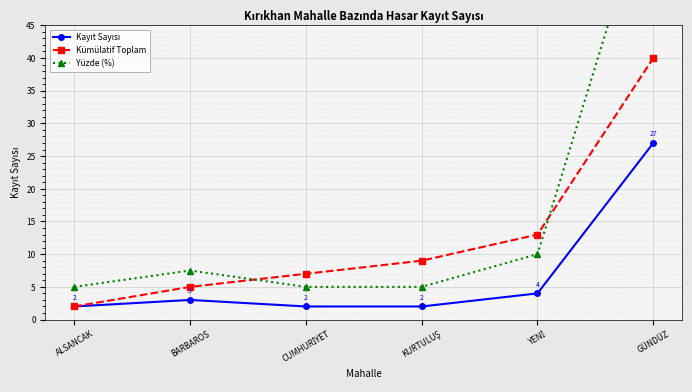

What is the difference between the maximum and minimum values in the Kümülatif Toplam series?

38